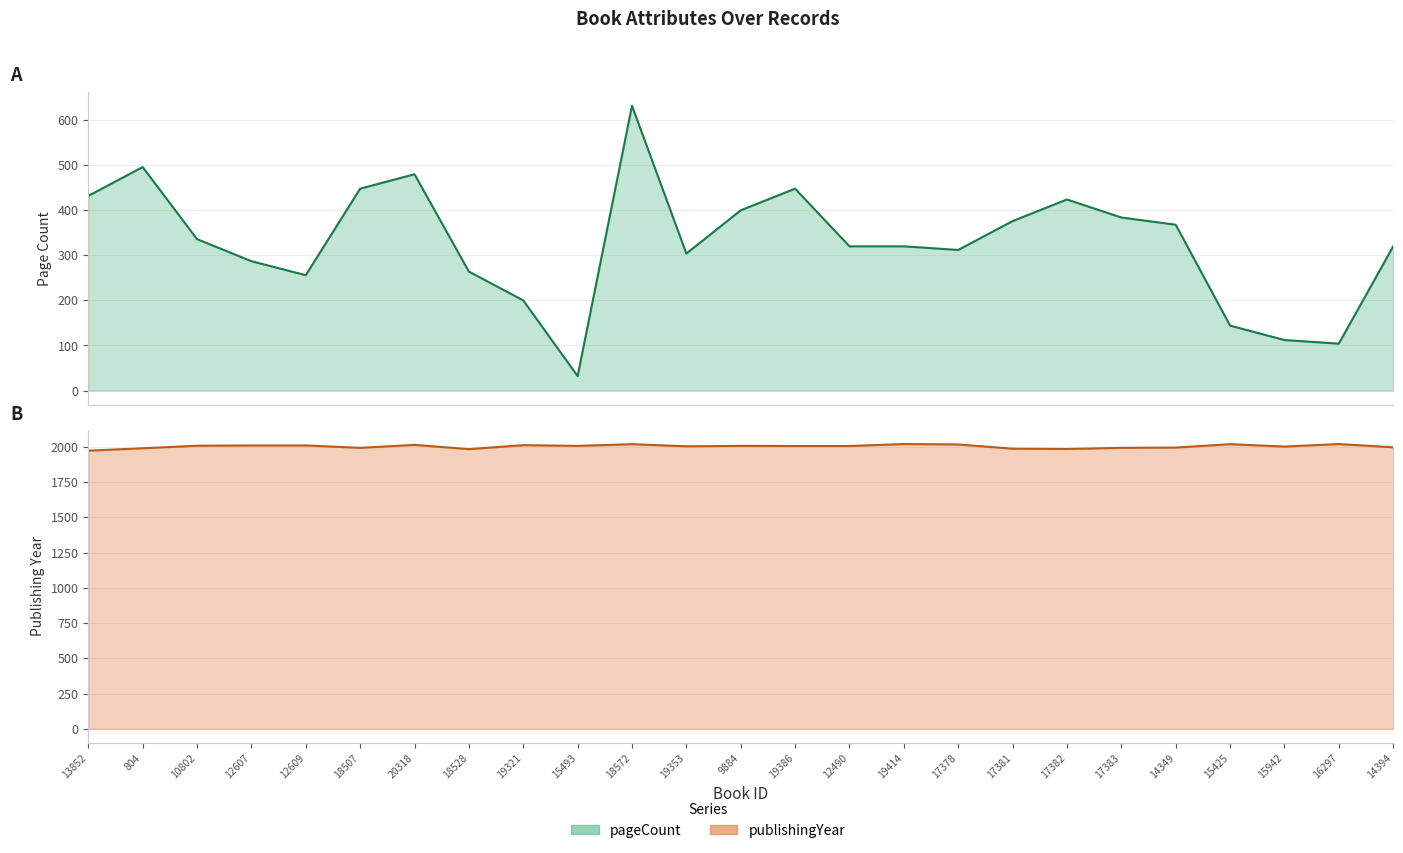

Reading right to left, transcribe all the data shown in this chart.

pageCount: 14394=320	16297=104	15942=112	15425=144	14349=368	17383=384	17382=424	17381=376	17378=312	19414=320	12490=320	19386=448	9884=400	19353=304	18572=632	15493=32	19321=200	18528=264	20318=480	18507=448	12609=256	12607=287	10802=336	804=496	13852=432
publishingYear: 14394=1998	16297=2021	15942=2003	15425=2020	14349=1996	17383=1994	17382=1986	17381=1988	17378=2018	19414=2021	12490=2007	19386=2007	9884=2008	19353=2005	18572=2020	15493=2008	19321=2013	18528=1985	20318=2015	18507=1994	12609=2011	12607=2011	10802=2009	804=1991	13852=1974